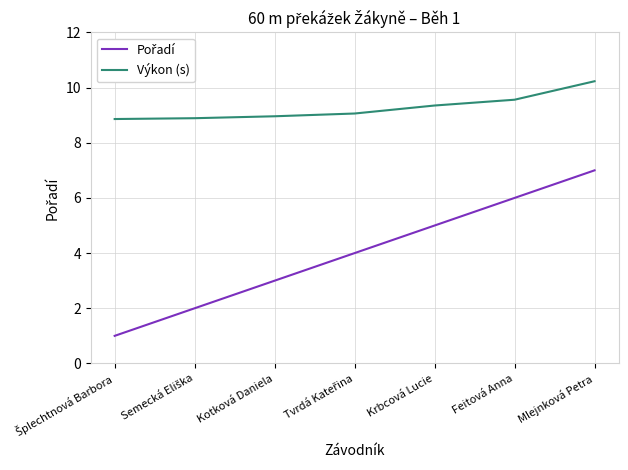

The value of Výkon (s) at Mlejnková Petra is 18.4. True or false?

False